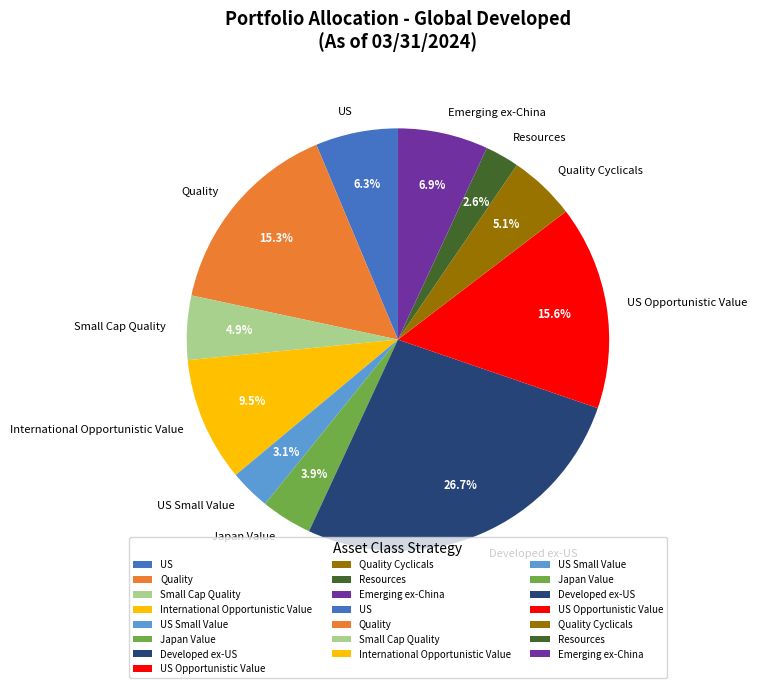

Combined, do US and Resources account for over 50%?

No